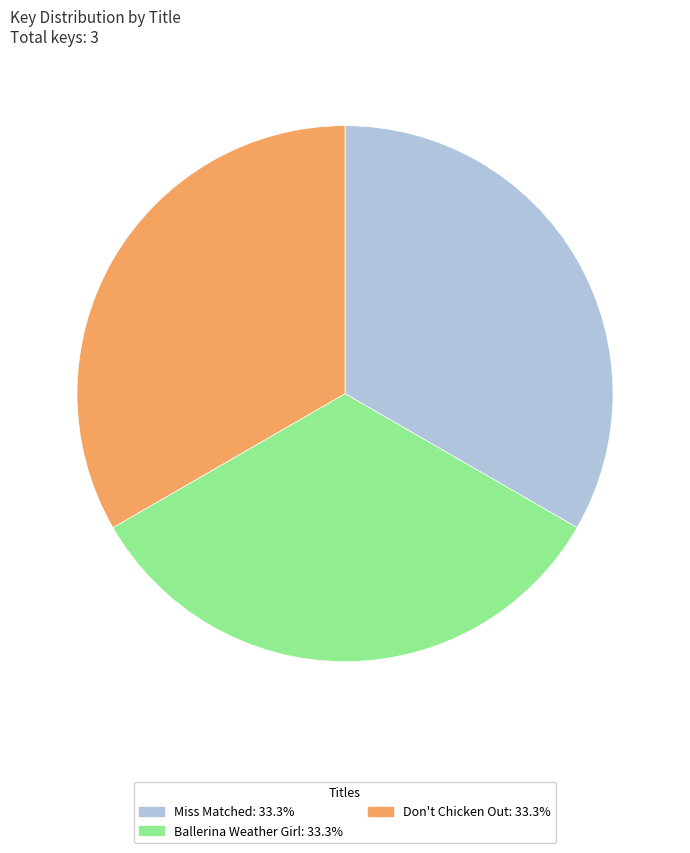

Count the number of slices in the pie.

3